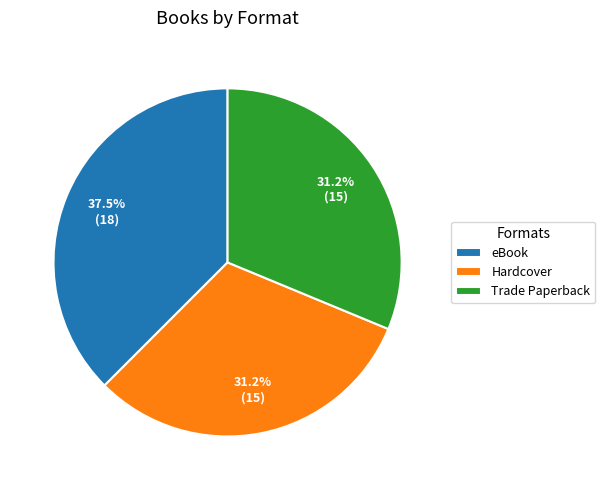

How many slices are in this pie chart?

3